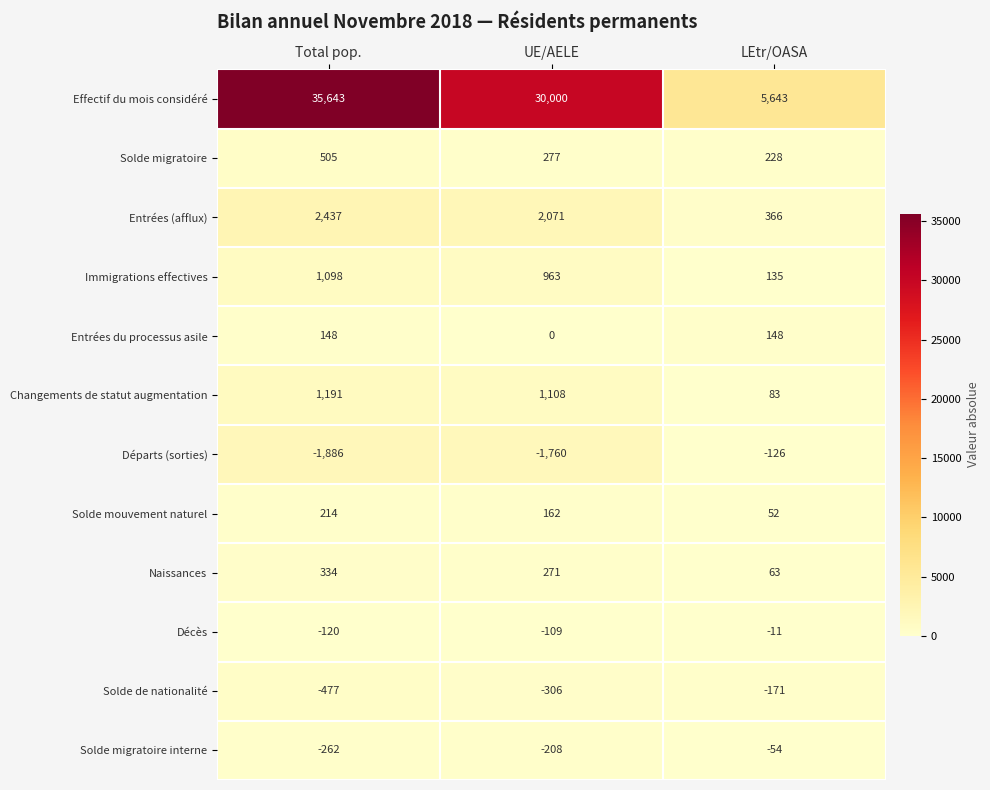

How many Entrées (afflux) values are between 366 and 2437?

3